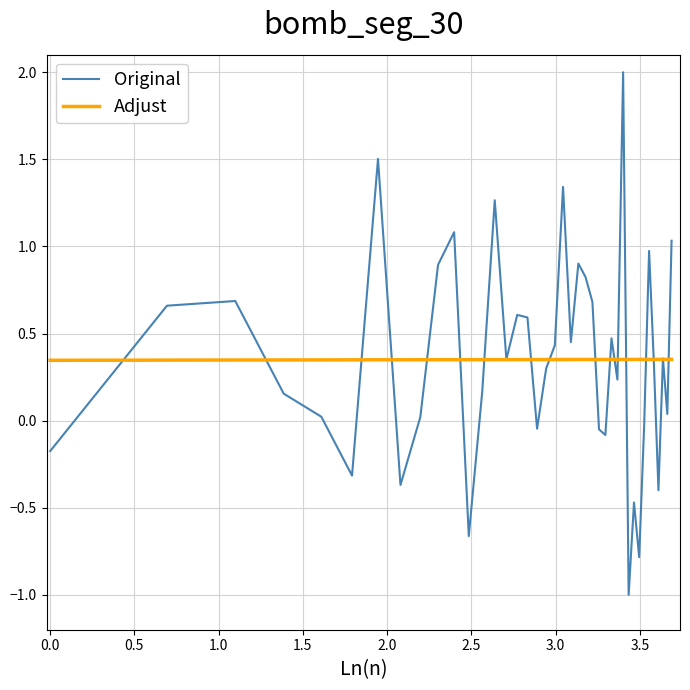

What is the minimum value shown in the chart?

-1.0